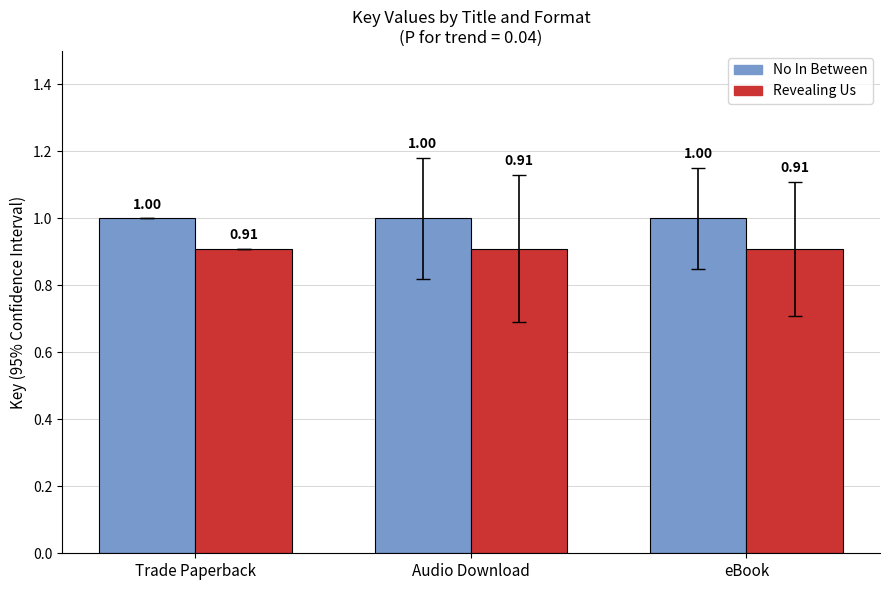

What is the average value of the No In Between series?

1.0